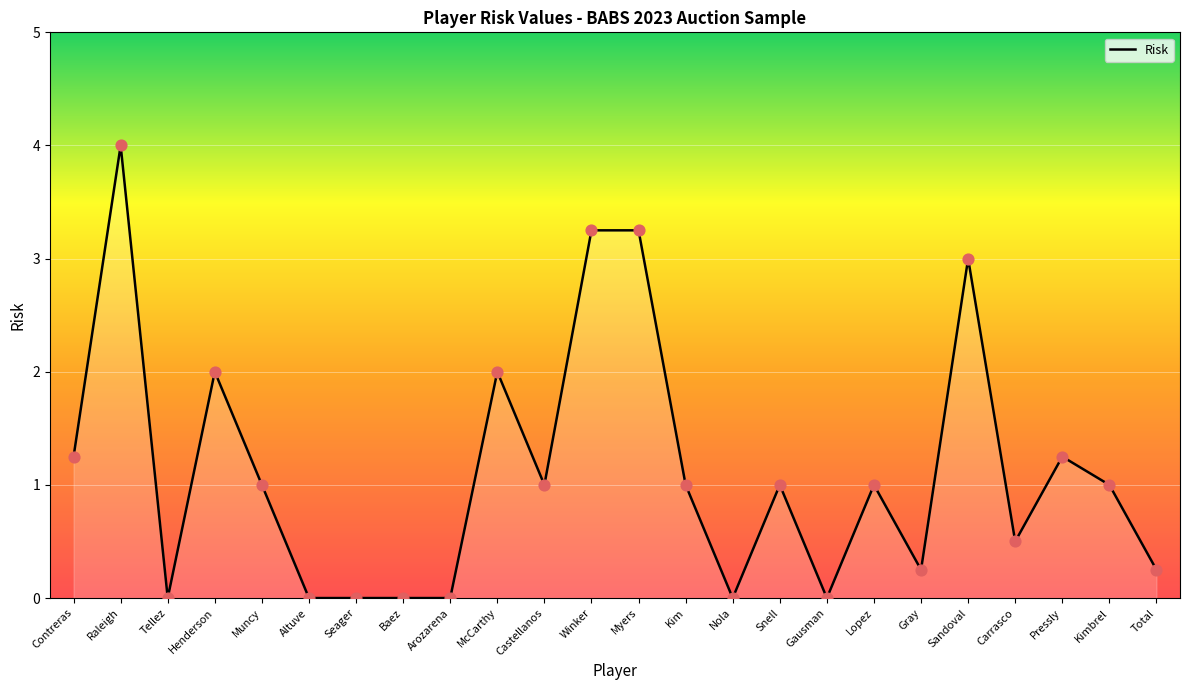

Approximately how many times larger is the value at Muncy compared to Kimbrel?

1.0